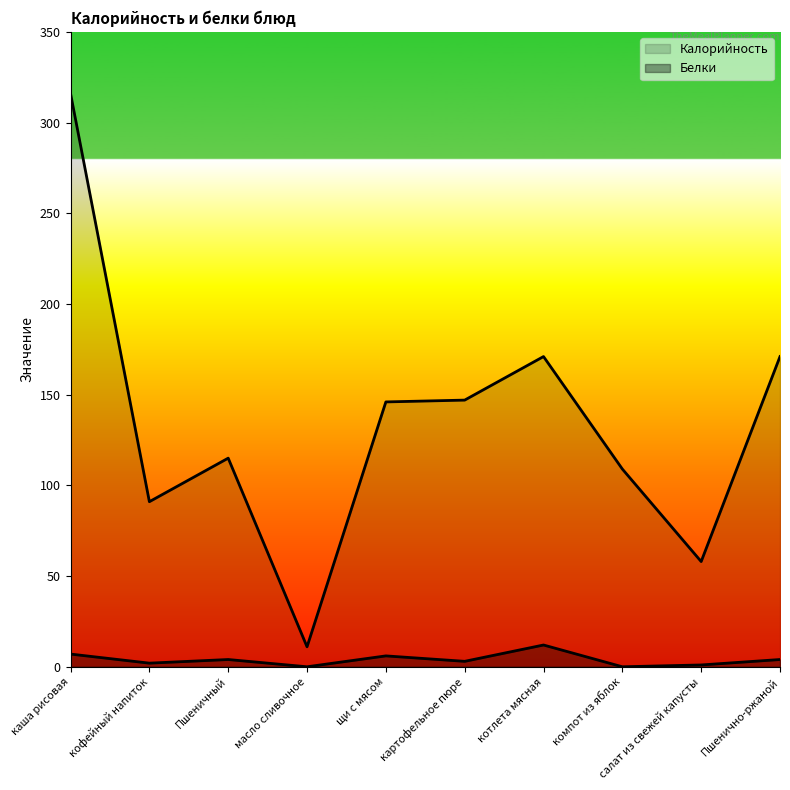

Rank the series by their maximum value, from highest to lowest.

Калорийность, Белки